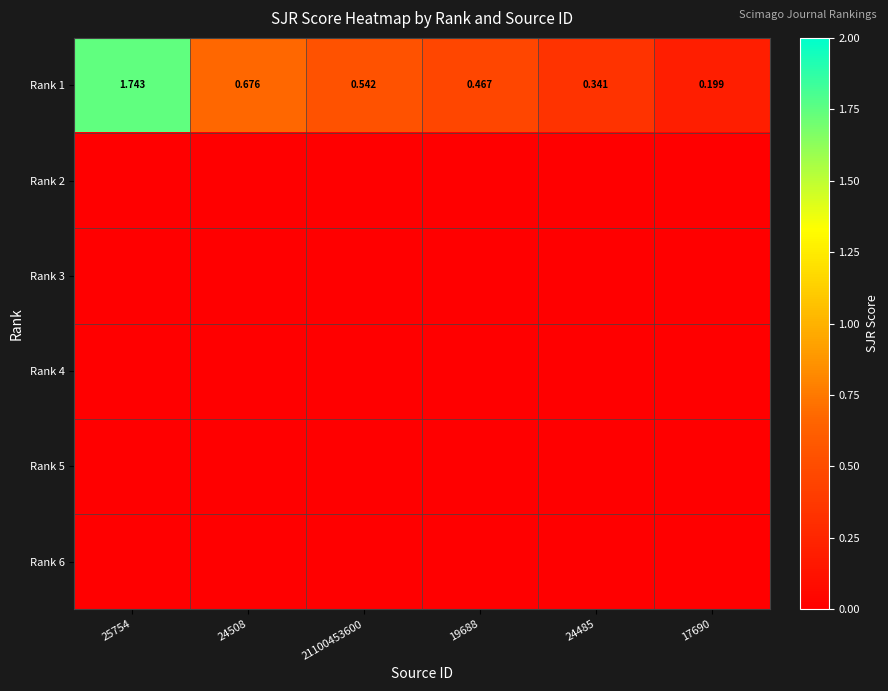

List the series in order of their peak value, highest first.

Rank 1, Rank 2, Rank 3, Rank 4, Rank 5, Rank 6